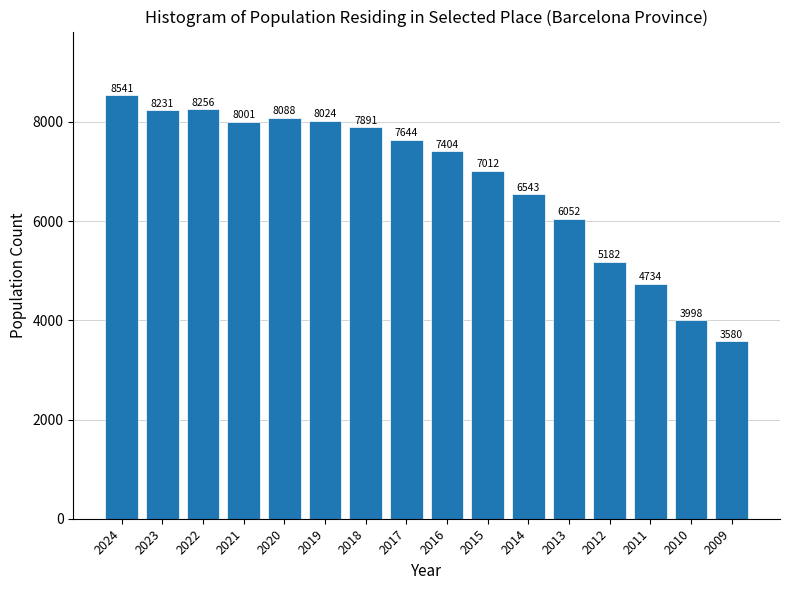

Reading left to right, list all the values displayed in this chart.

2024=8541	2023=8231	2022=8256	2021=8001	2020=8088	2019=8024	2018=7891	2017=7644	2016=7404	2015=7012	2014=6543	2013=6052	2012=5182	2011=4734	2010=3998	2009=3580